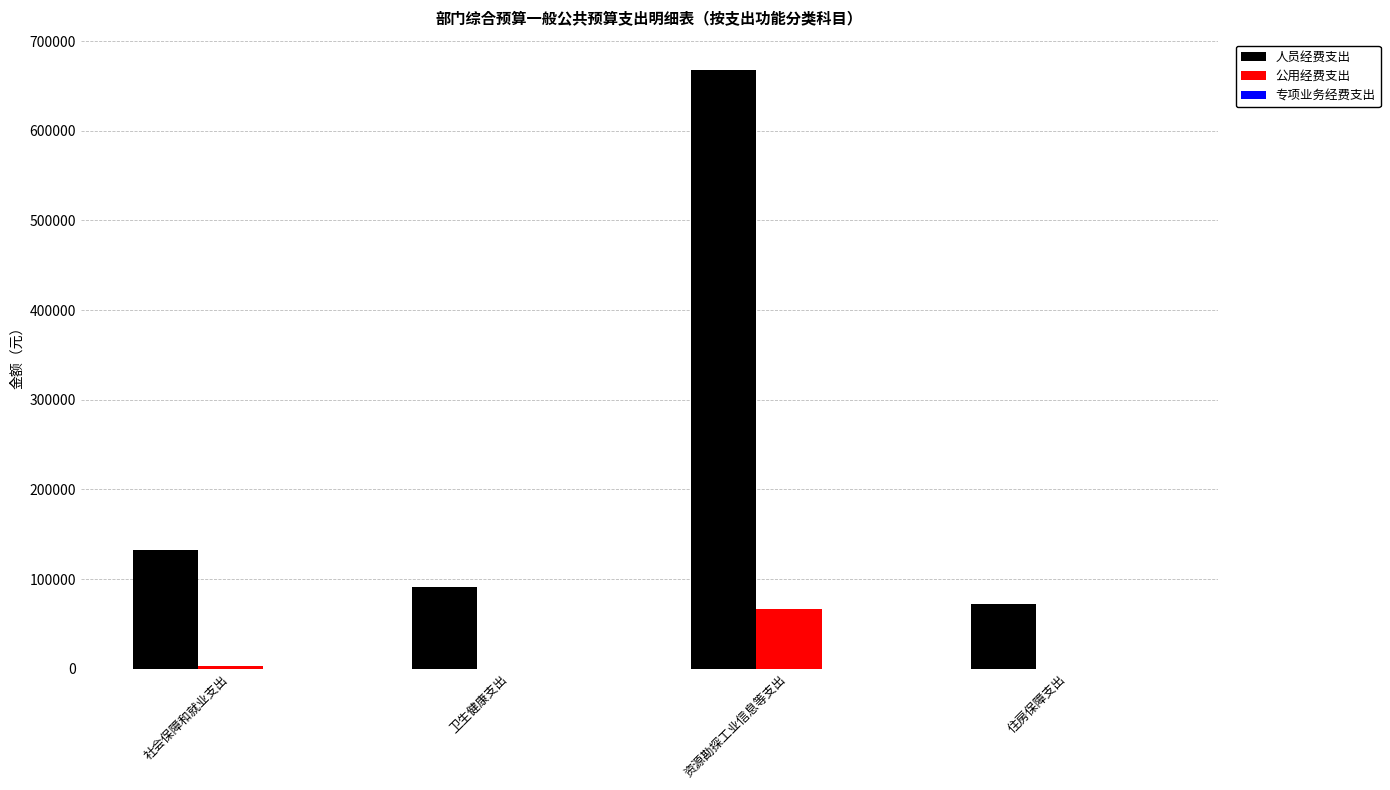

The 人员经费支出 series shows 86342 at 社会保障和就业支出. True or false?

False